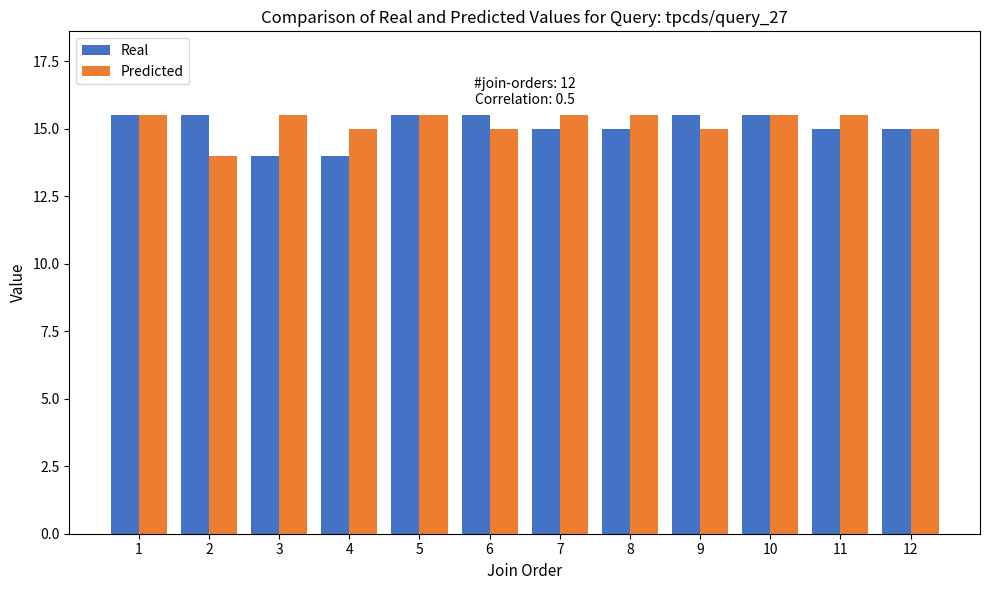

Rank the series at 9 from lowest to highest value.

Predicted, Real